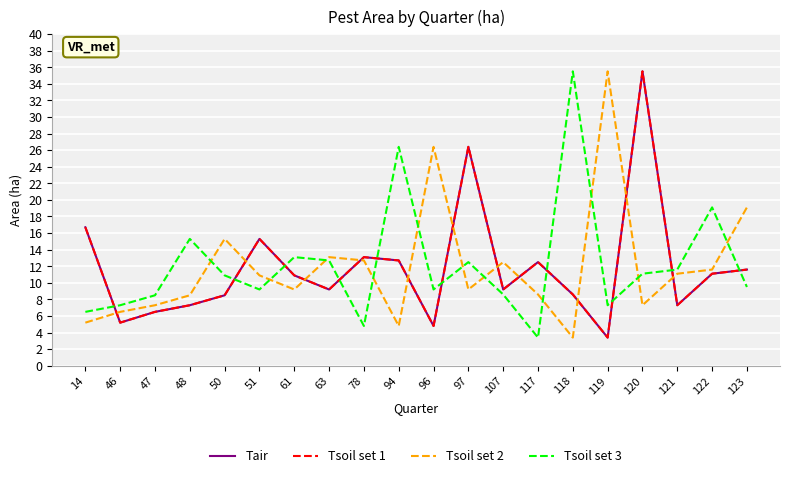

Which series has the largest total across all categories?

Tsoil set 3